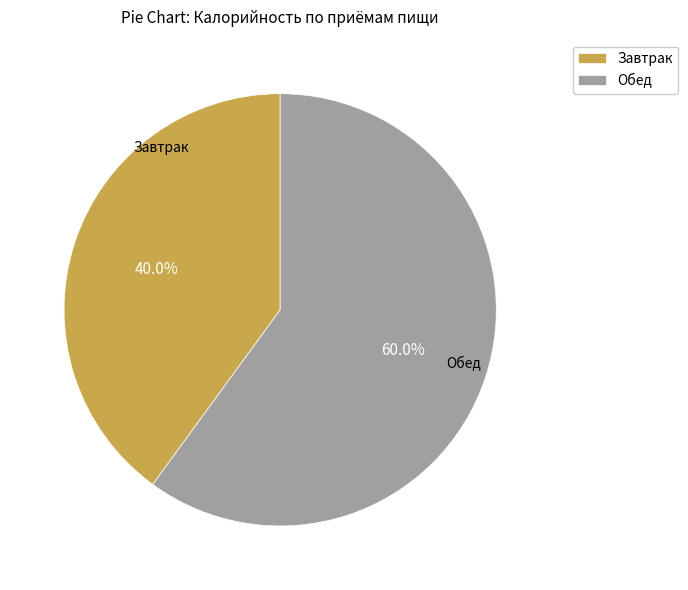

Which category has the biggest portion of the pie?

Обед